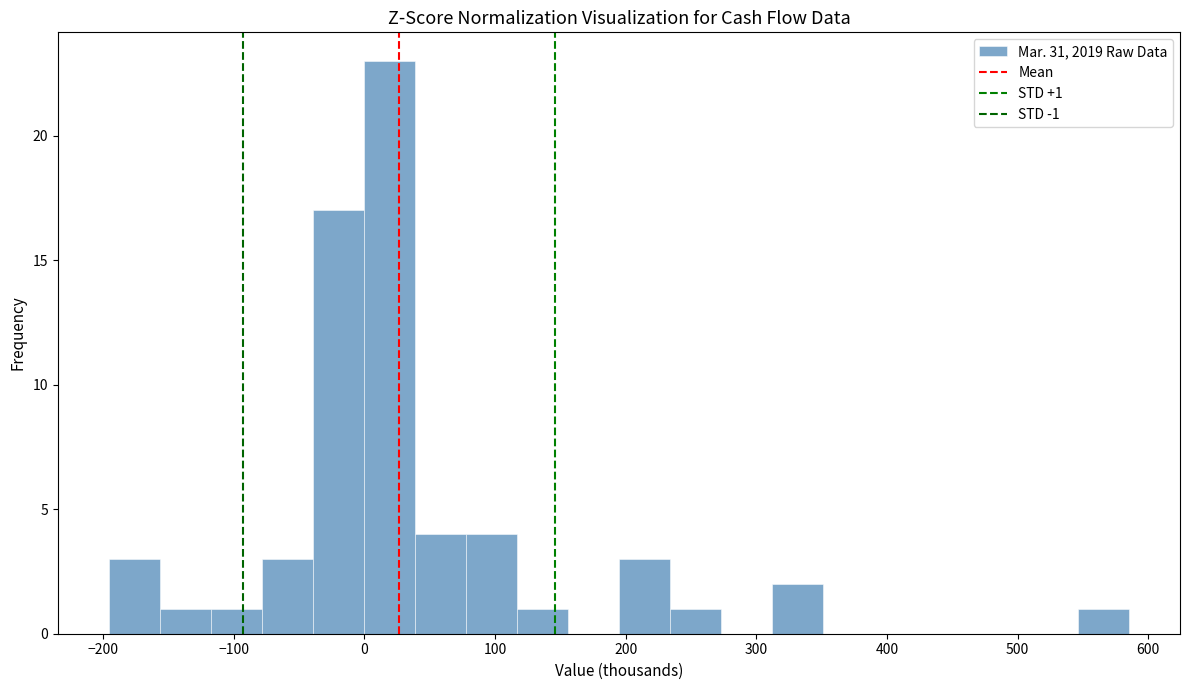

Read against the x-axis, roughly where is the centre of the tallest bar?

20